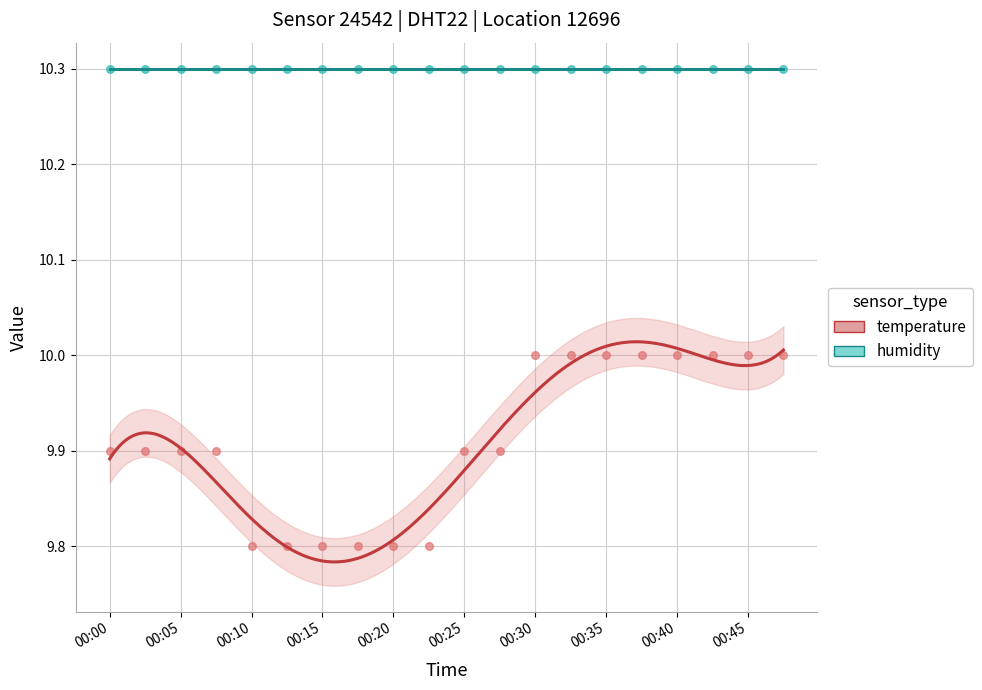

Which series contains the highest Y value?

humidity